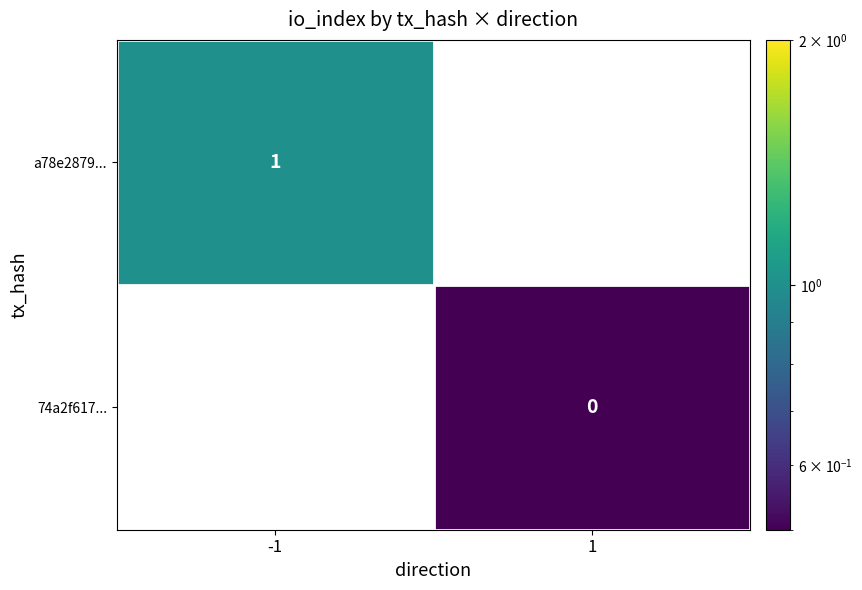

The a78e2879... series shows 1 at -1. True or false?

True